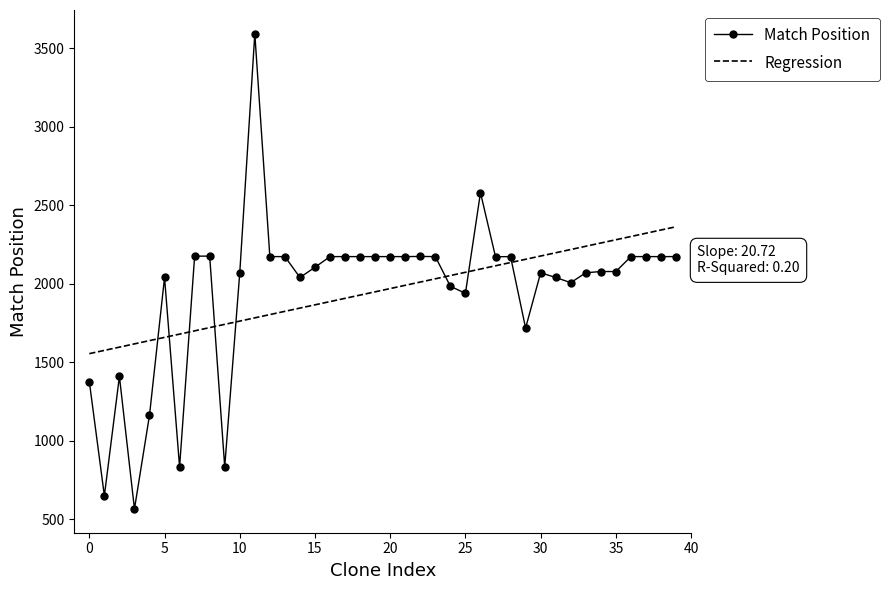

What is the difference between the maximum and minimum values in the Regression series?

808.1